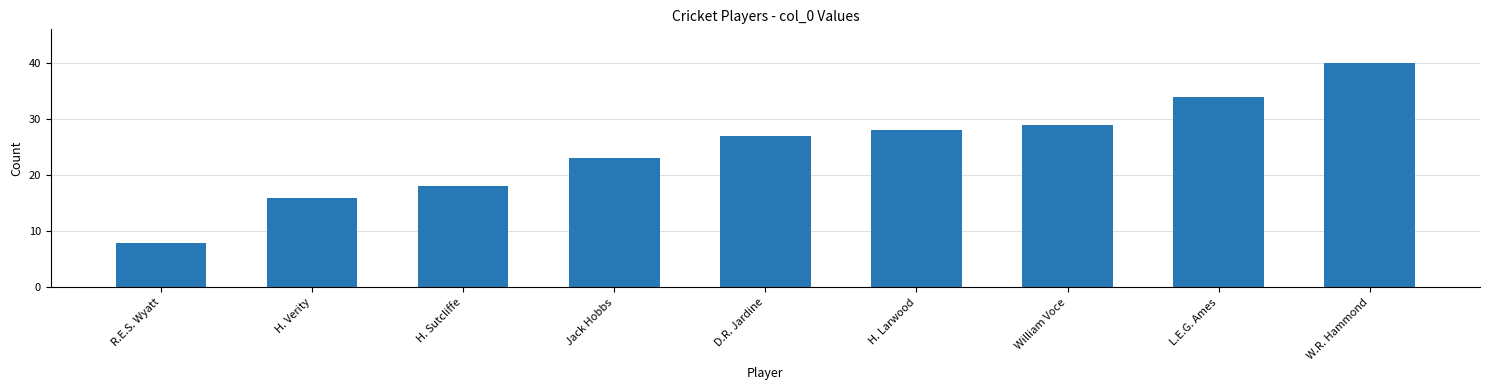

At which category does the chart reach its minimum across all series?

R.E.S. Wyatt